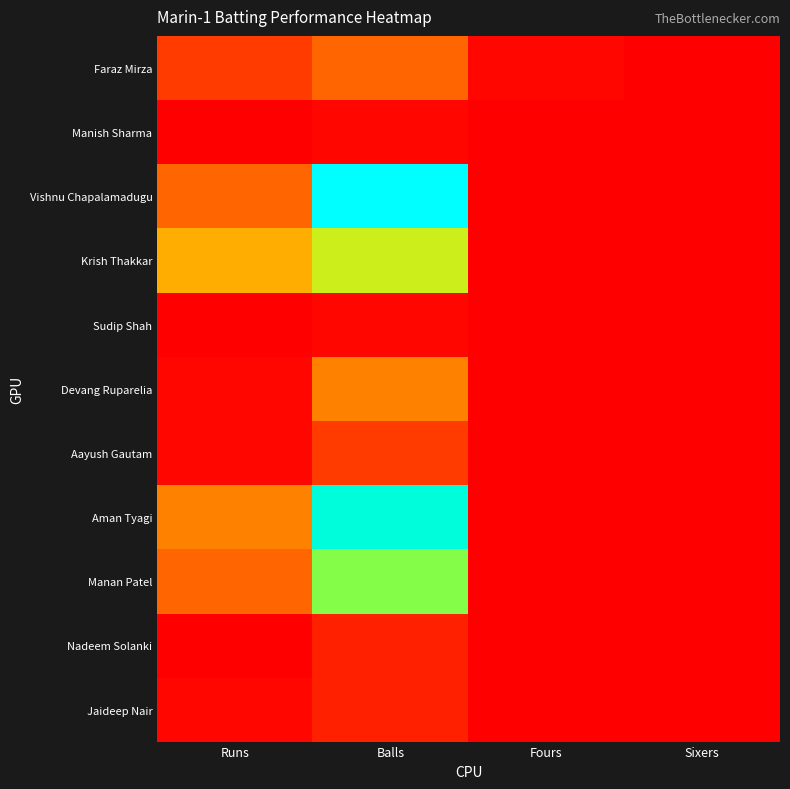

Reading right to left, extract all data points from this chart.

Faraz Mirza: Sixers=0	Fours=1	Balls=12	Runs=7
Manish Sharma: Sixers=0	Fours=0	Balls=1	Runs=0
Vishnu Chapalamadugu: Sixers=0	Fours=0	Balls=54	Runs=12
Krish Thakkar: Sixers=0	Fours=0	Balls=32	Runs=21
Sudip Shah: Sixers=0	Fours=0	Balls=1	Runs=0
Devang Ruparelia: Sixers=0	Fours=0	Balls=15	Runs=1
Aayush Gautam: Sixers=0	Fours=0	Balls=7	Runs=1
Aman Tyagi: Sixers=0	Fours=0	Balls=50	Runs=15
Manan Patel: Sixers=0	Fours=0	Balls=37	Runs=12
Nadeem Solanki: Sixers=0	Fours=0	Balls=4	Runs=0
Jaideep Nair: Sixers=0	Fours=0	Balls=4	Runs=1